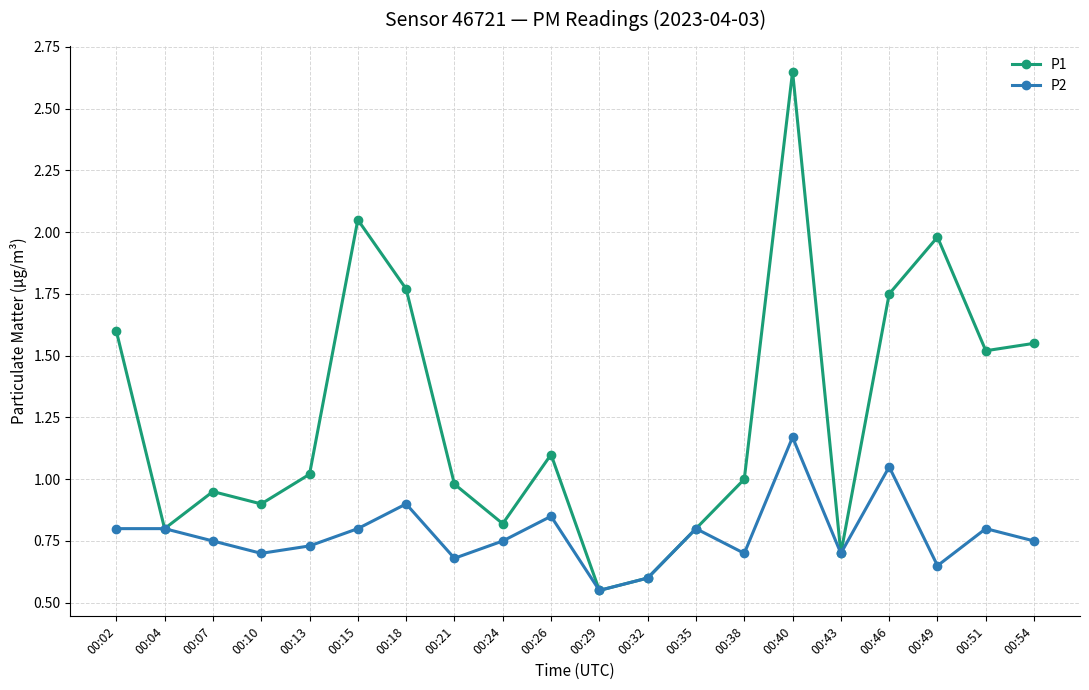

Which category has the lowest value in the P2 series?

00:29